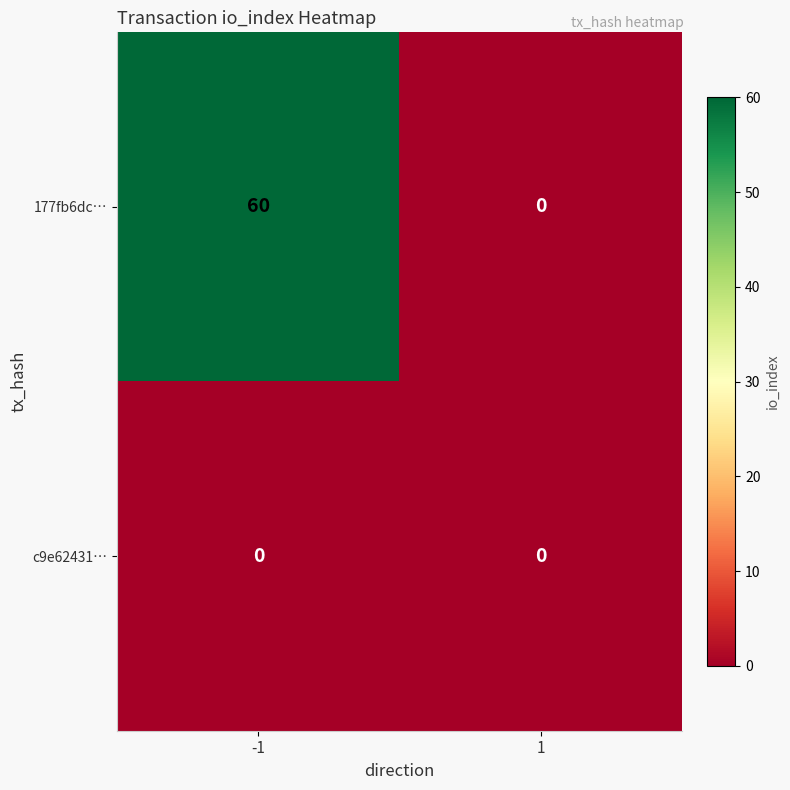

Which category has the highest value across all series?

-1